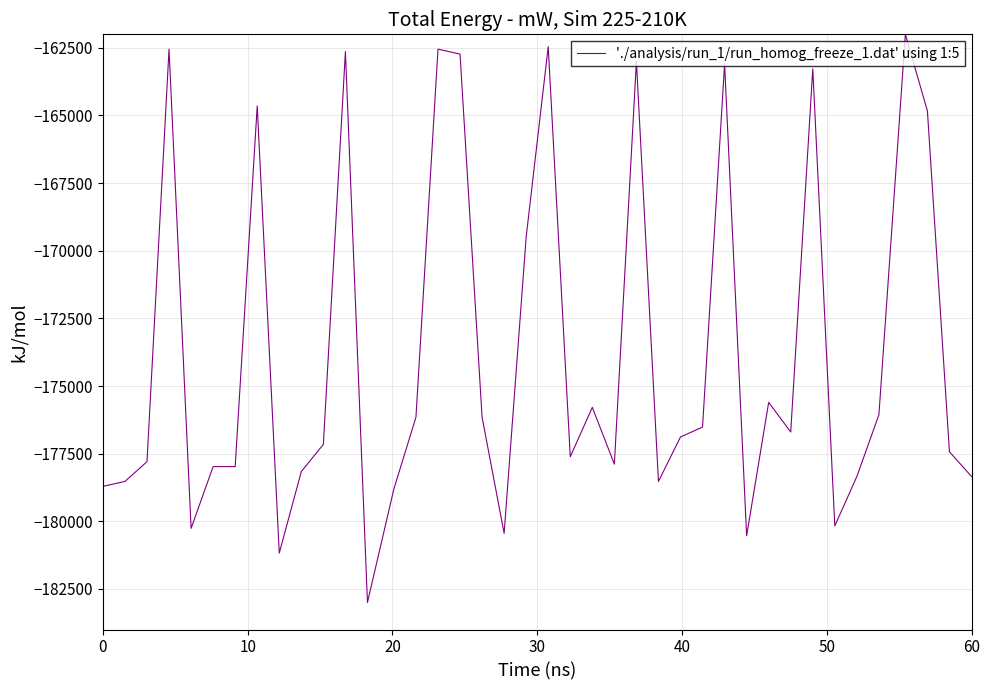

Reading left to right, what are all the values shown in this chart?

-178708.7	-178526.1	-177795.7	-162547.8	-180260.9	-177978.3	-177978.3	-164647.8	-181173.9	-178160.9	-177156.5	-162639.1	-183000.0	-178800.0	-176152.2	-162547.8	-162730.4	-176152.2	-180443.5	-169487.0	-162456.5	-177613.0	-175787.0	-177887.0	-163004.3	-178526.1	-176882.6	-176517.4	-163095.7	-180534.8	-175604.3	-176700.0	-163278.3	-180169.6	-178343.5	-176060.9	-162000.0	-164830.4	-177430.4	-178343.5